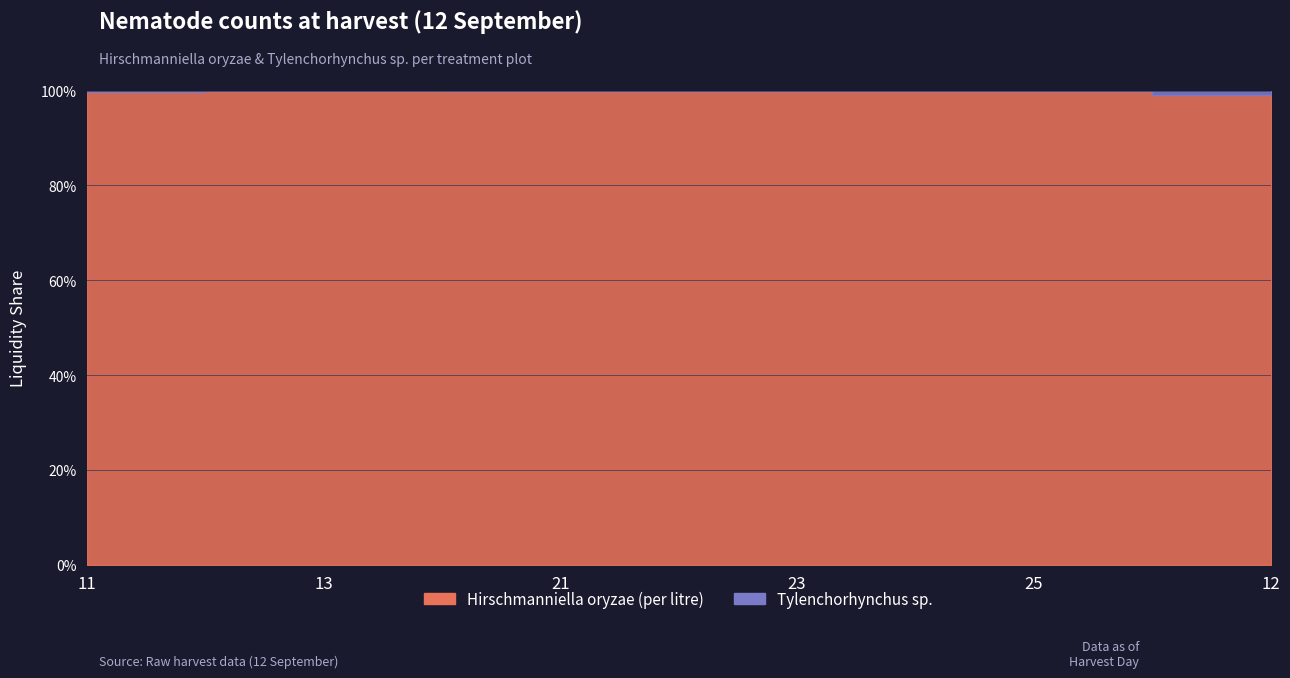

Where is the first local maximum for Hirschmanniella oryzae (per litre)?

21